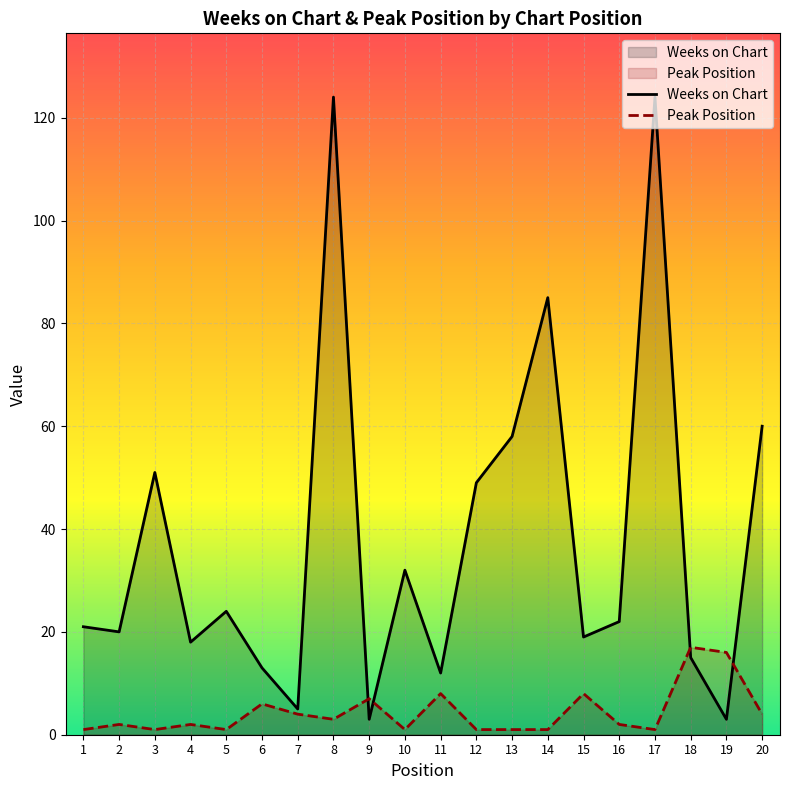

What is the sum of all Weeks on Chart values?

758